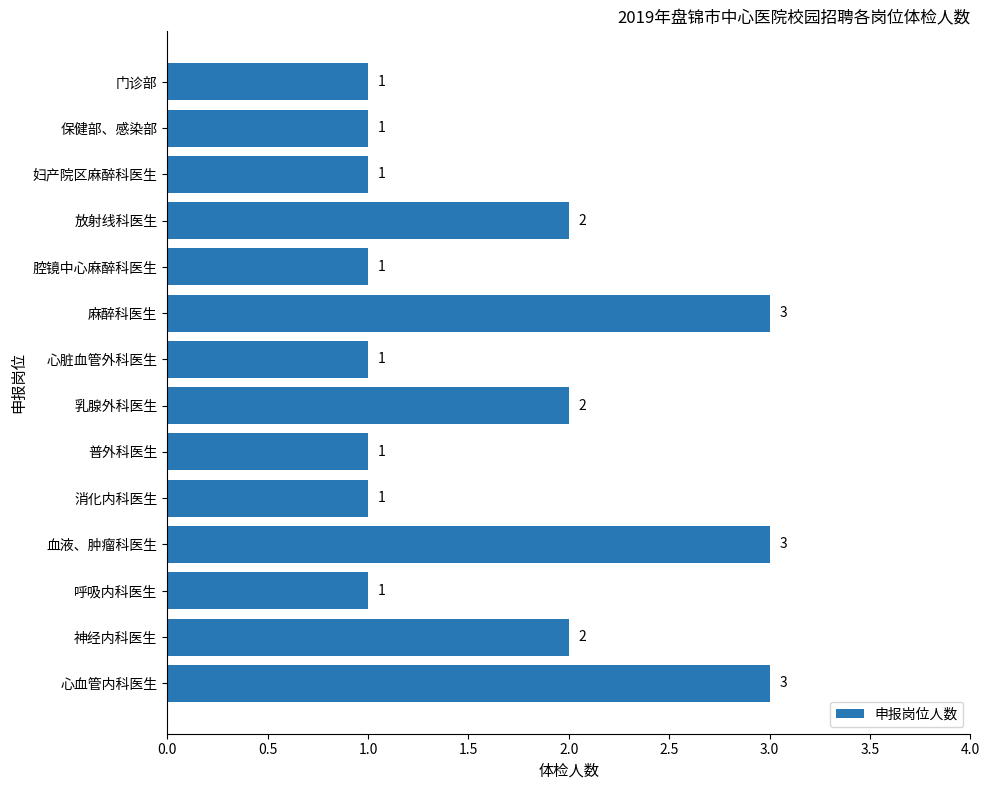

What is the sum of the values at 呼吸内科医生 and 神经内科医生?

3